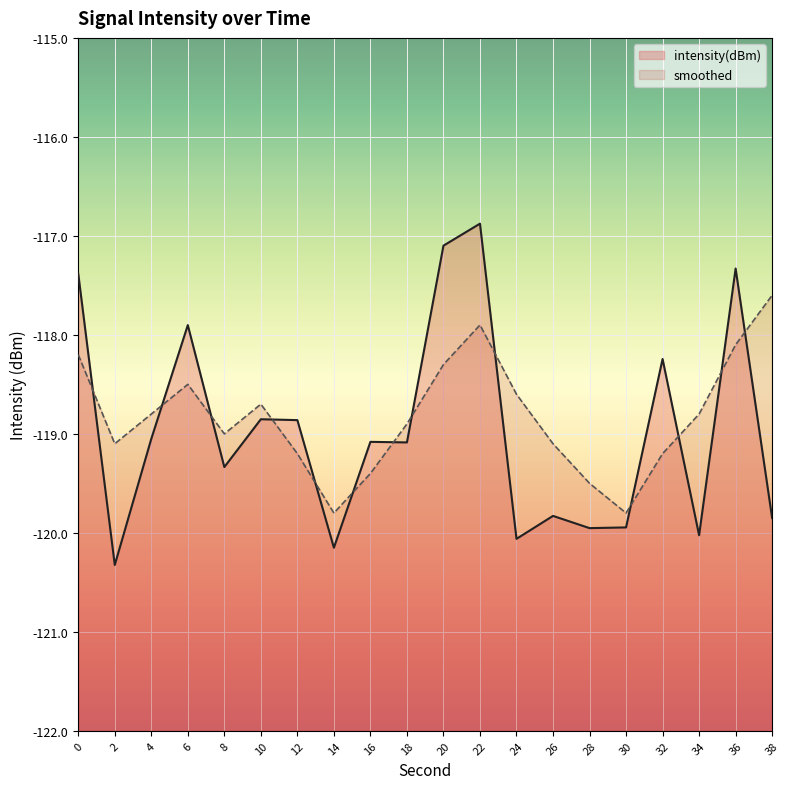

How many intersections are there between intensity(dBm) and smoothed?

13